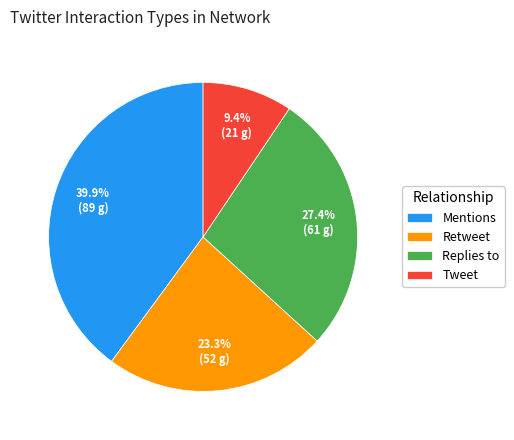

Between Mentions and Replies to, which is larger?

Mentions